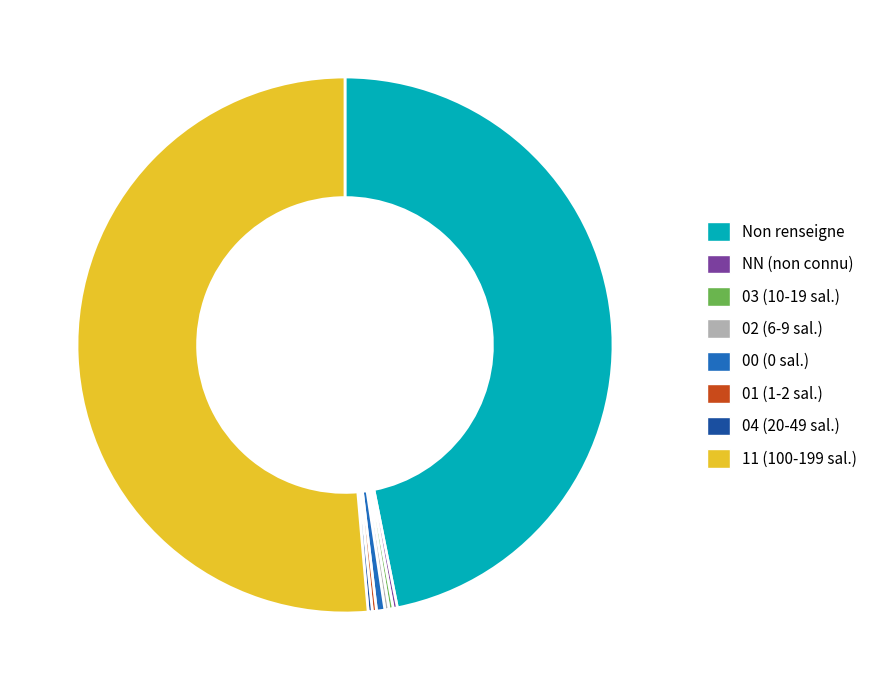

Does any single category account for the majority?

Yes